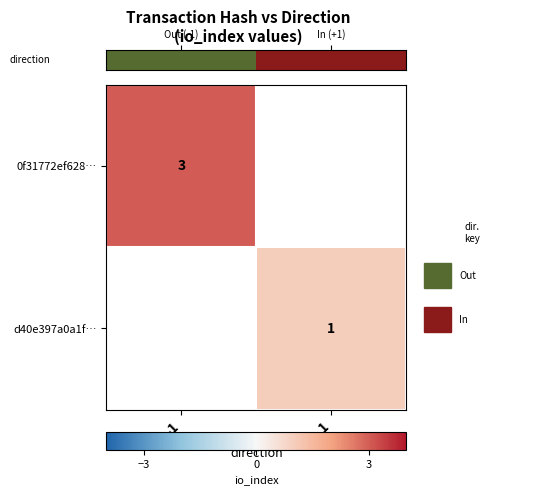

The d40e397a0a1f… series shows 1 at 1. True or false?

True